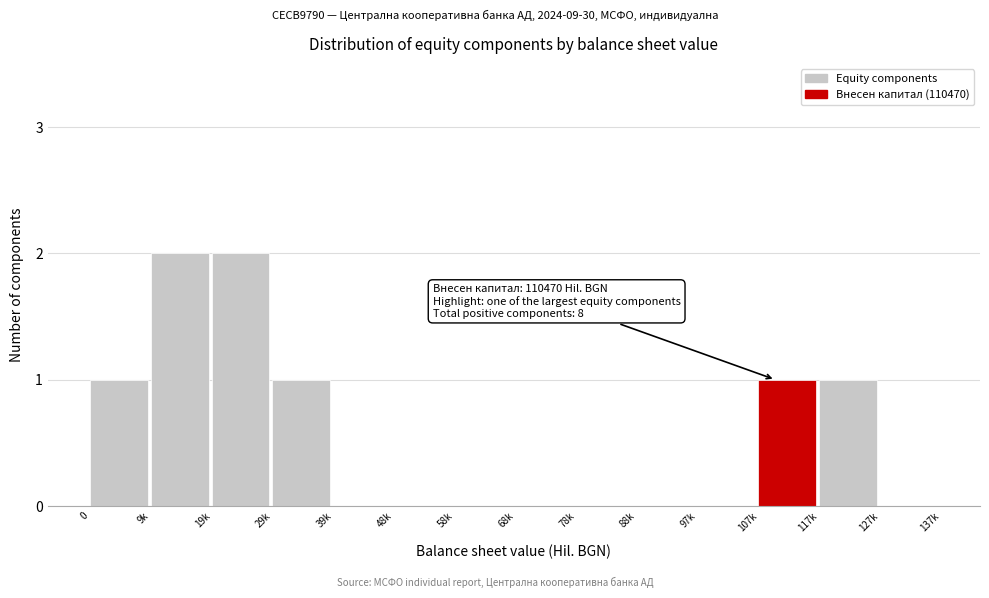

Reading left to right, transcribe all the data shown in this chart.

0=1	9k=2	19k=2	29k=1	39k=0	48k=0	58k=0	68k=0	78k=0	88k=0	97k=0	107k=1	117k=1	127k=0